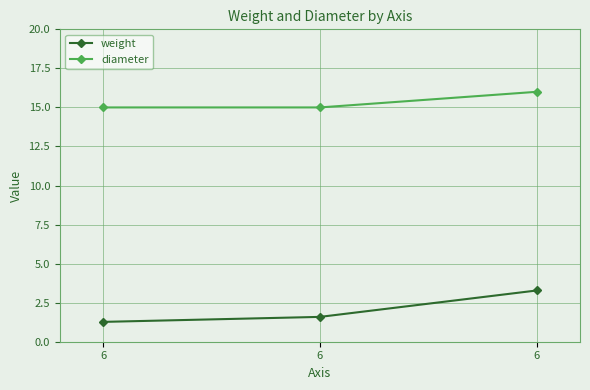

Reading left to right, transcribe all the data shown in this chart.

weight: 1.3	1.6	3.3
diameter: 15.0	15.0	16.0